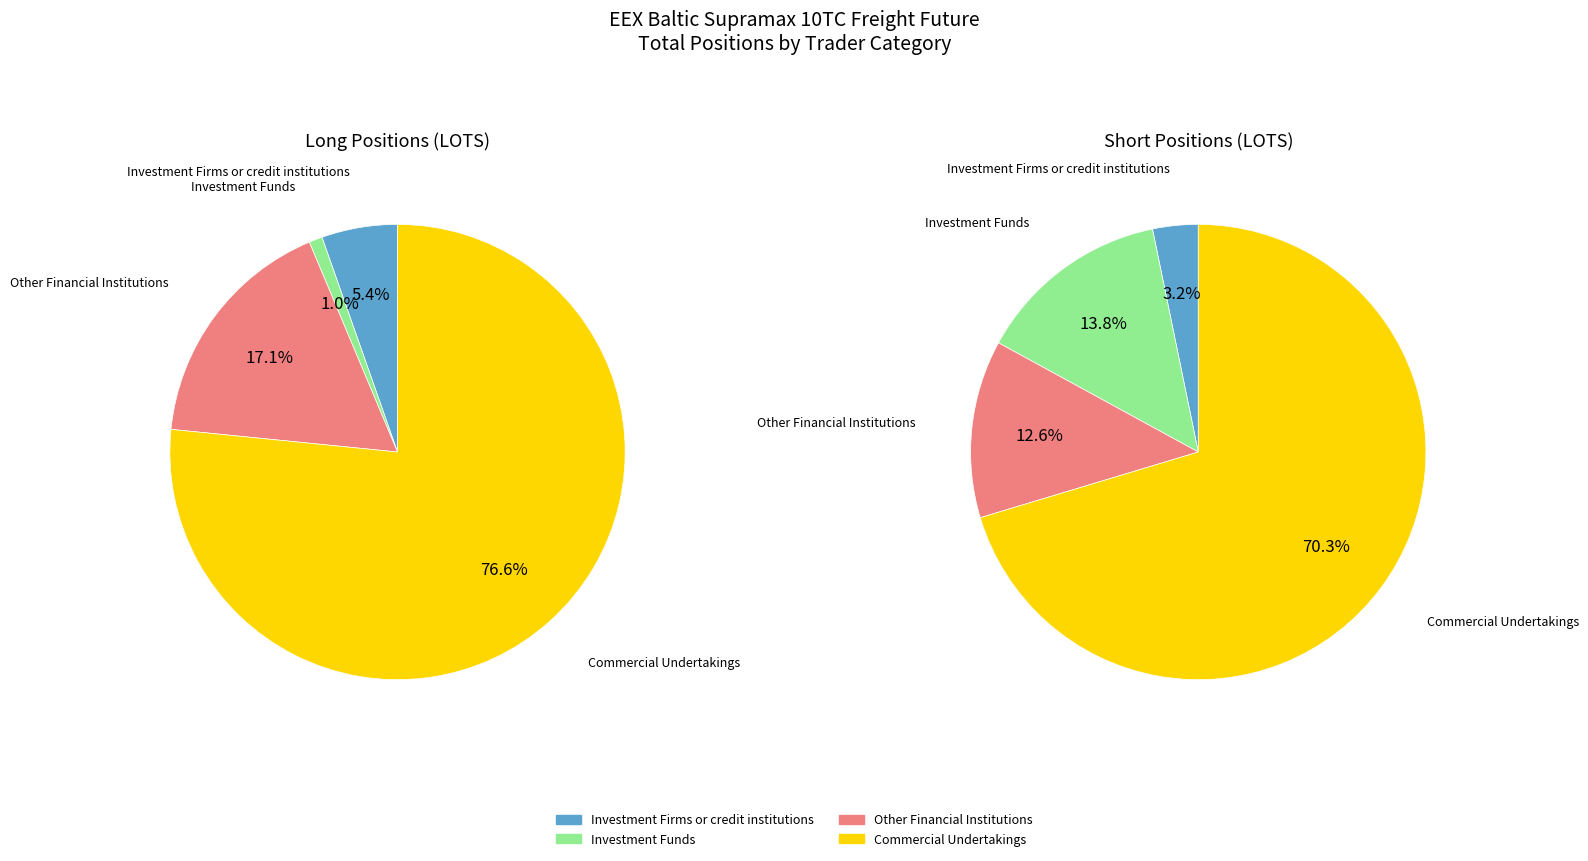

Which has a higher value, Other Financial Institutions or Commercial Undertakings?

Commercial Undertakings